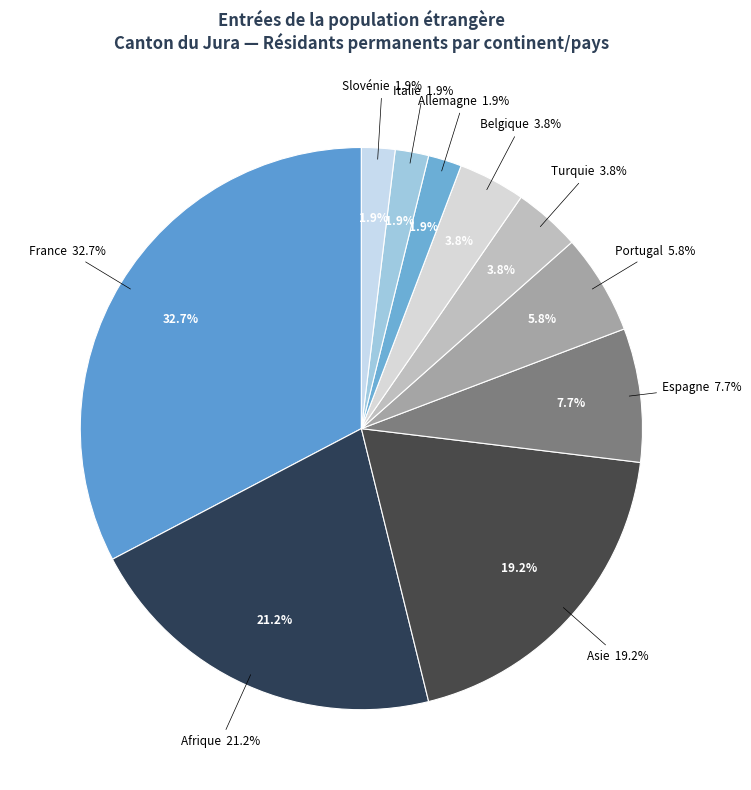

Does any single category account for the majority?

No